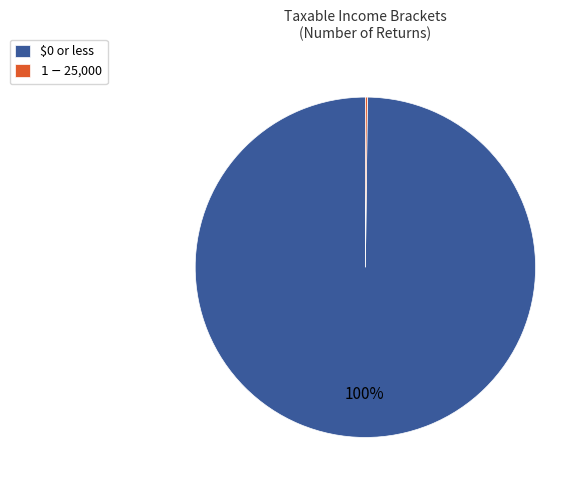

To the nearest percent, what is the average slice percentage?

50%